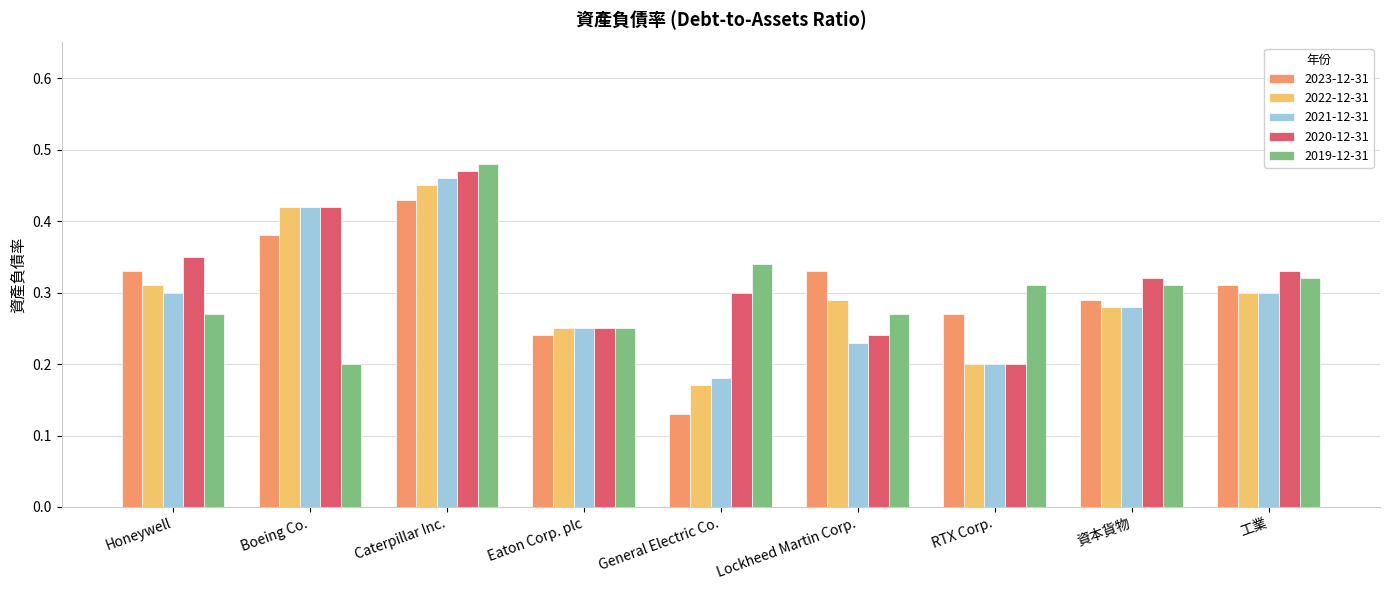

What is the sum of all 2020-12-31 values?

2.9